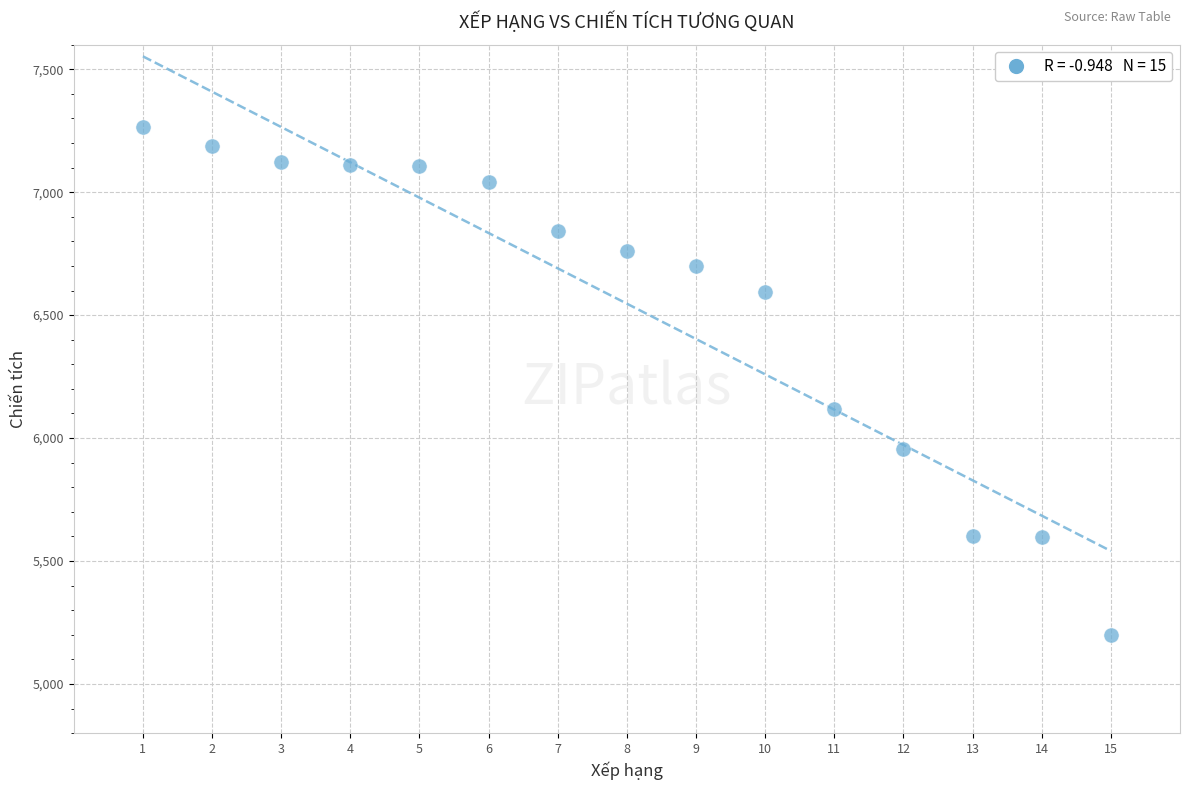

What Y value in the scatter plot is closest to 6231?

6117